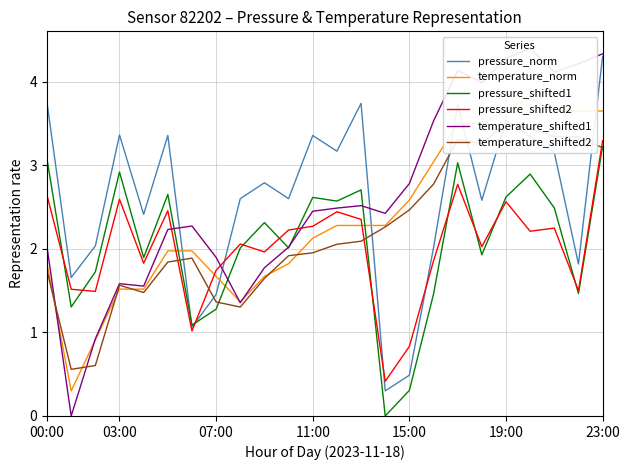

What is the value of the temperature_shifted2 point at the 19th from the left?

3.3